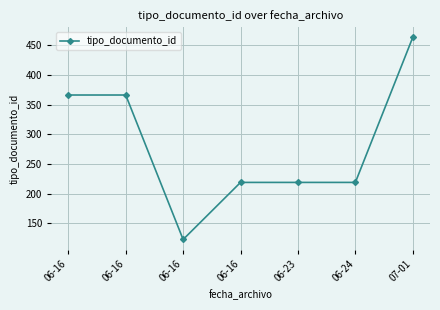

How many distinct data groups are displayed?

1